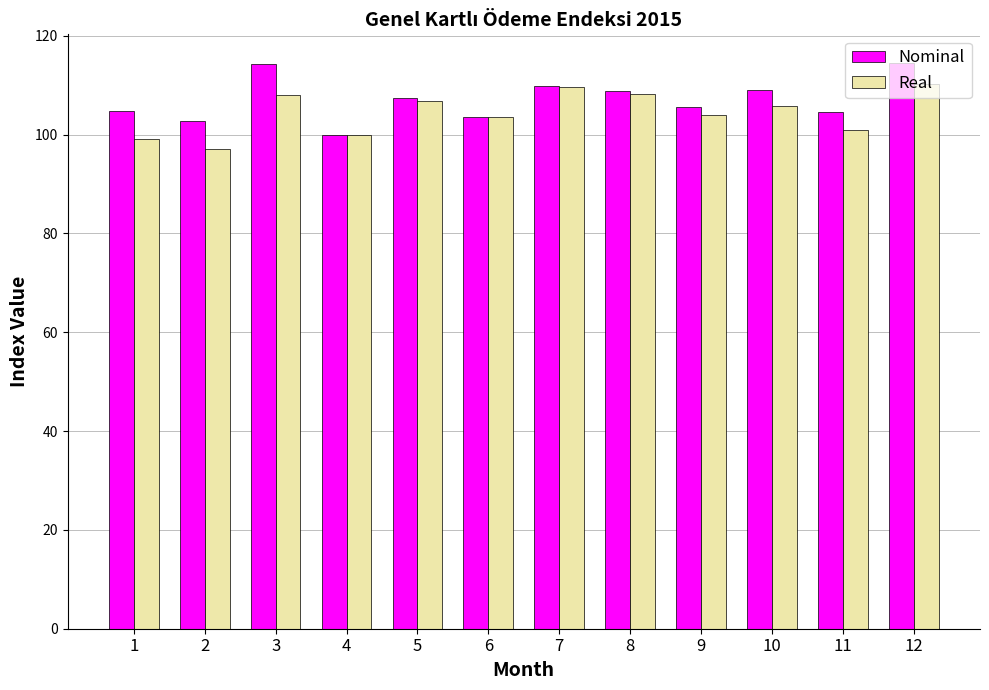

At 1, list the series in order from largest to smallest.

Nominal, Real